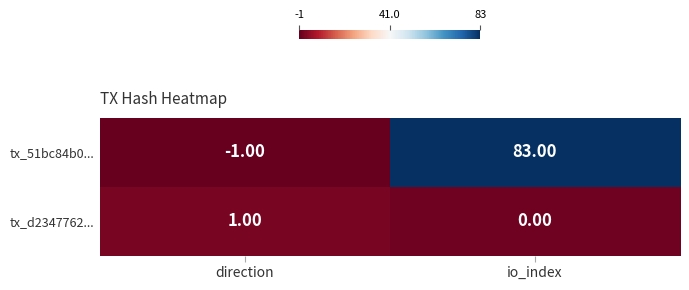

How many values in tx_51bc84b0... are above zero?

1